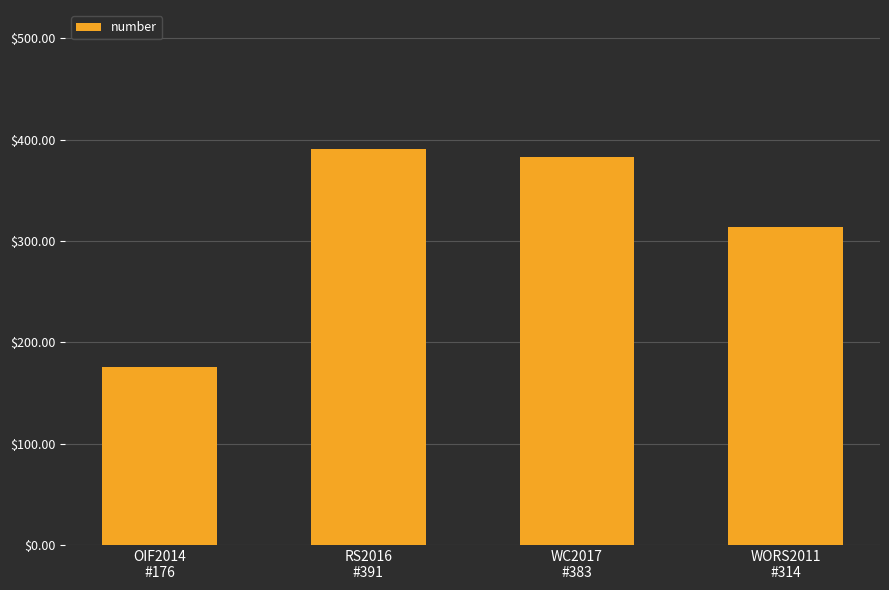

Is it true that the value at WC2017
#383 is 383?

True